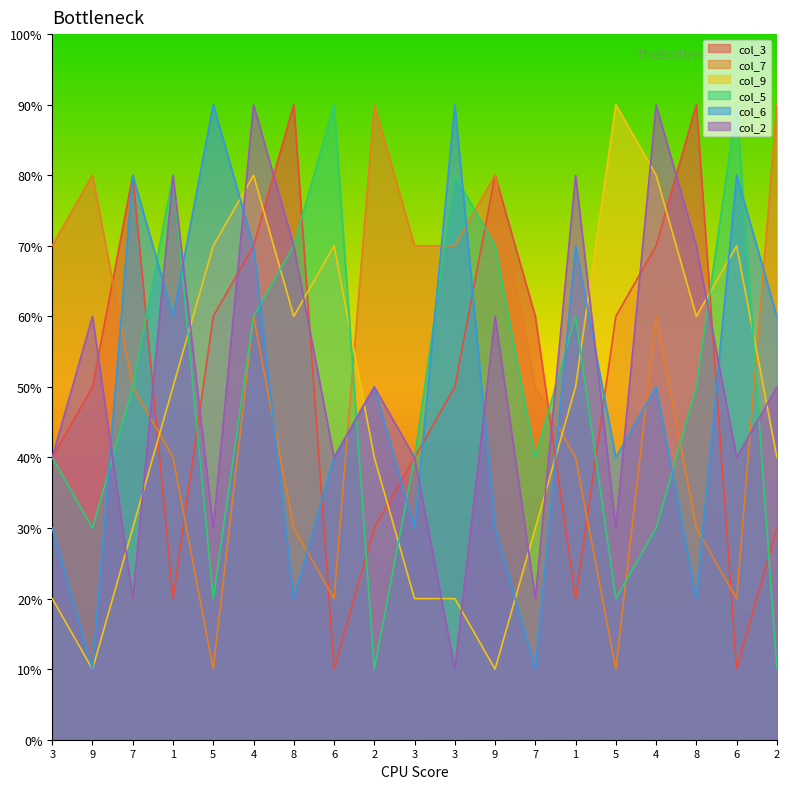

At which category does the chart reach its peak across all series?

8